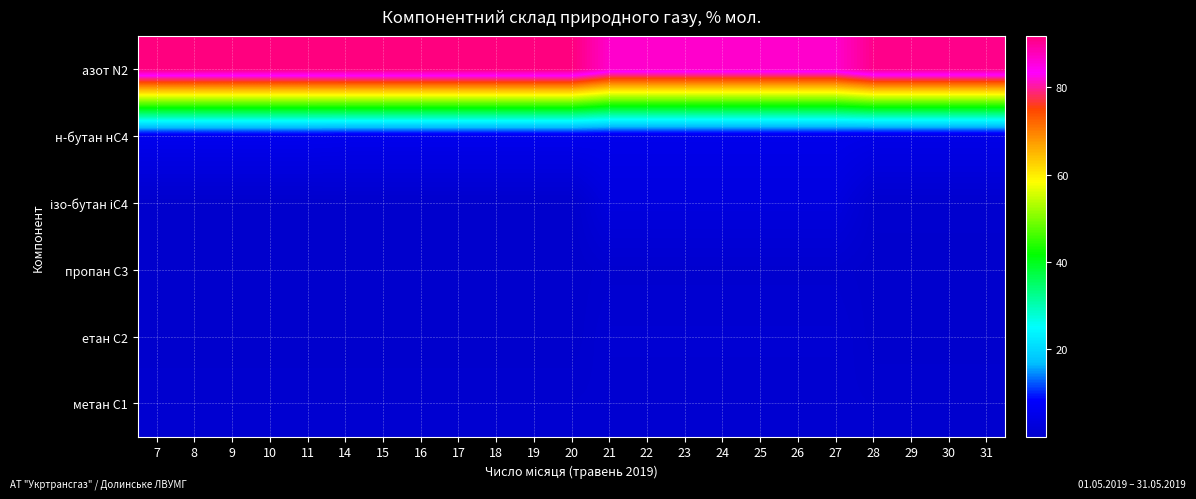

At 28, list the series in order from smallest to largest.

пропан С3, етан С2, ізо-бутан іС4, метан С1, н-бутан нС4, азот N2